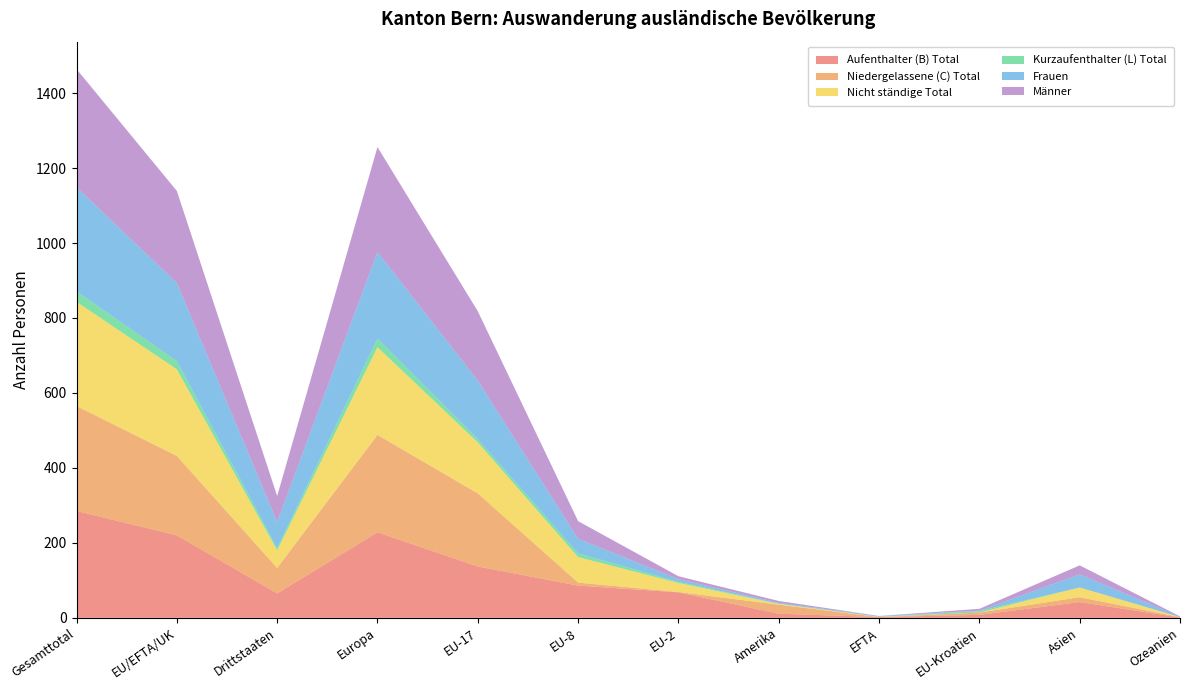

Reading right to left, extract all data points from this chart.

Aufenthalter (B) Total: 1	42	8	2	11	68	86	137	228	65	220	285
Niedergelassene (C) Total: 1	13	6	0	24	1	8	195	260	68	212	280
Nicht ständige Total: 0	26	0	1	2	24	68	136	234	47	231	278
Kurzaufenthalter (L) Total: 0	0	4	0	1	3	10	9	23	6	22	28
Frauen: 1	35	1	2	2	7	39	156	231	70	208	278
Männer: 1	24	5	0	5	8	47	185	280	69	246	315